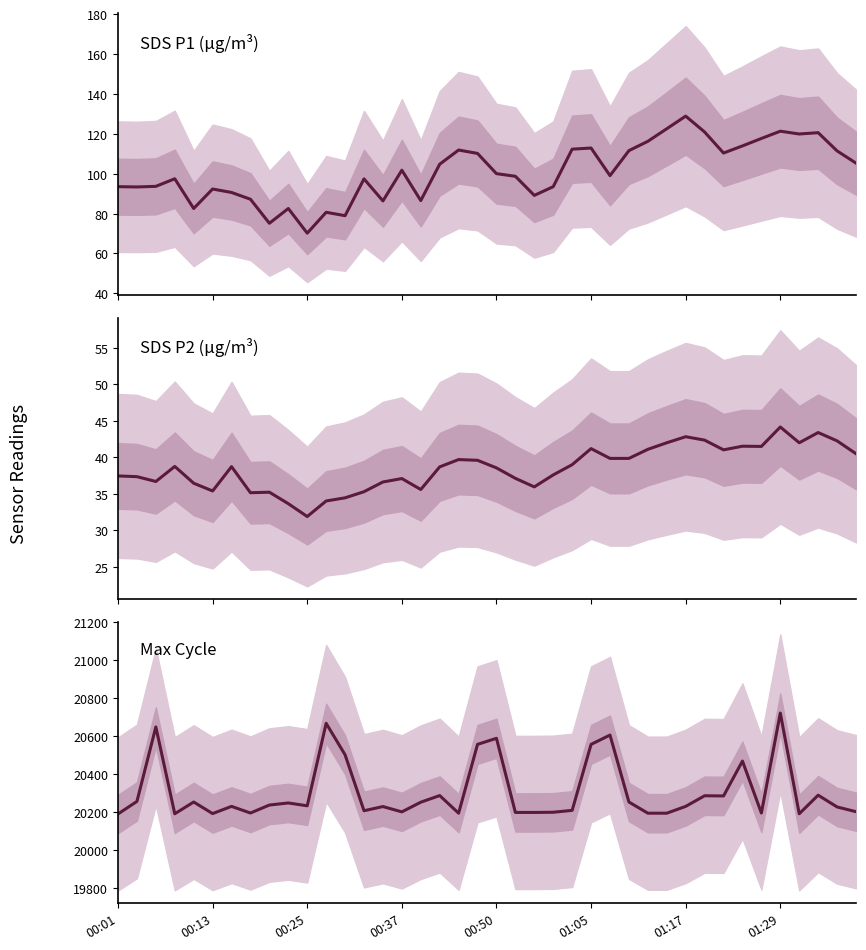

What position from the left is 36?

37